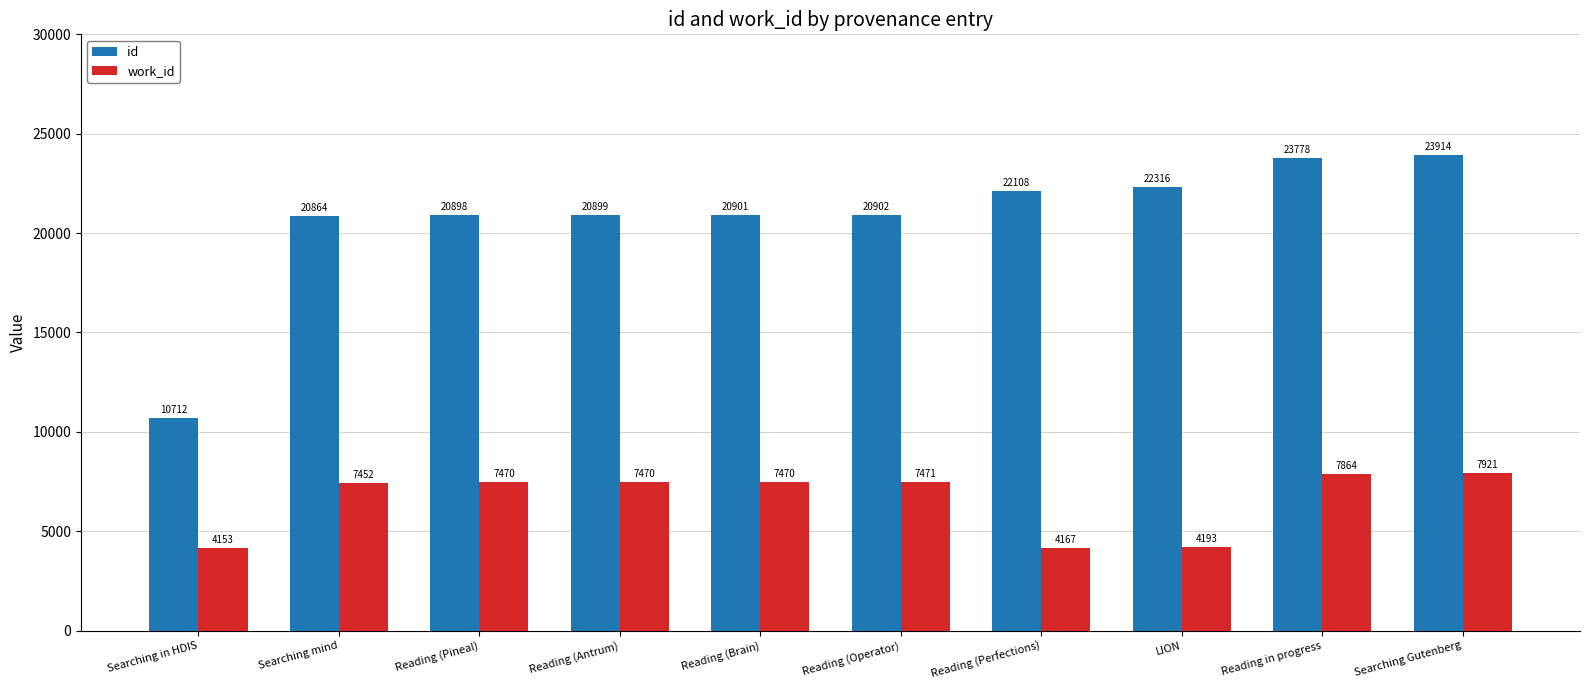

The work_id series shows 6707 at Reading (Perfections). True or false?

False